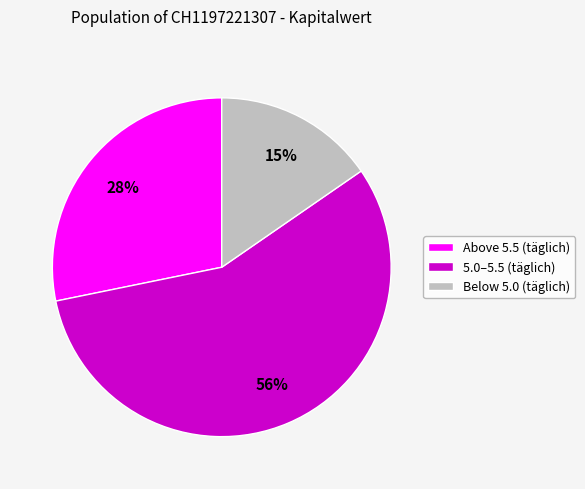

To the nearest percent, what is the difference between the largest and smallest slice percentages?

41%